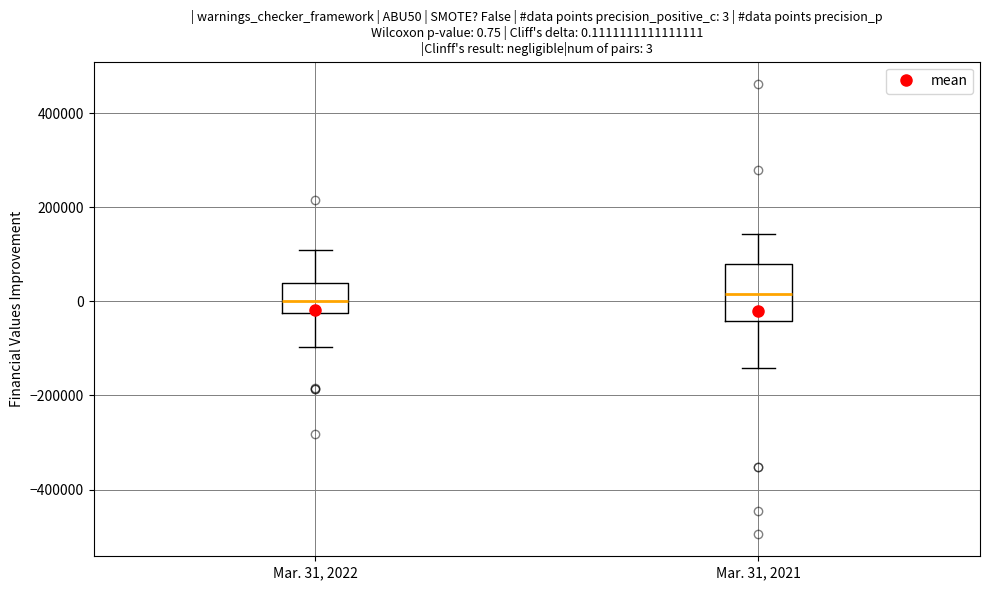

Comparing the boxes themselves (not the whiskers), which one is the tallest?

Mar. 31, 2021